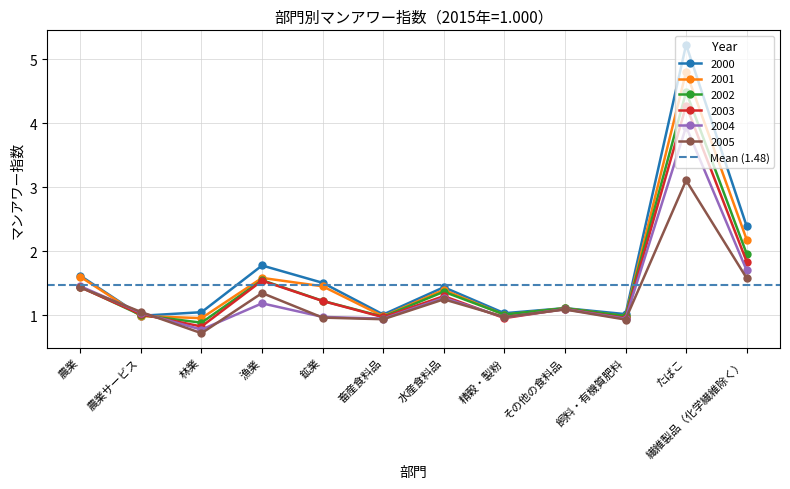

How many data points does each series have?

12